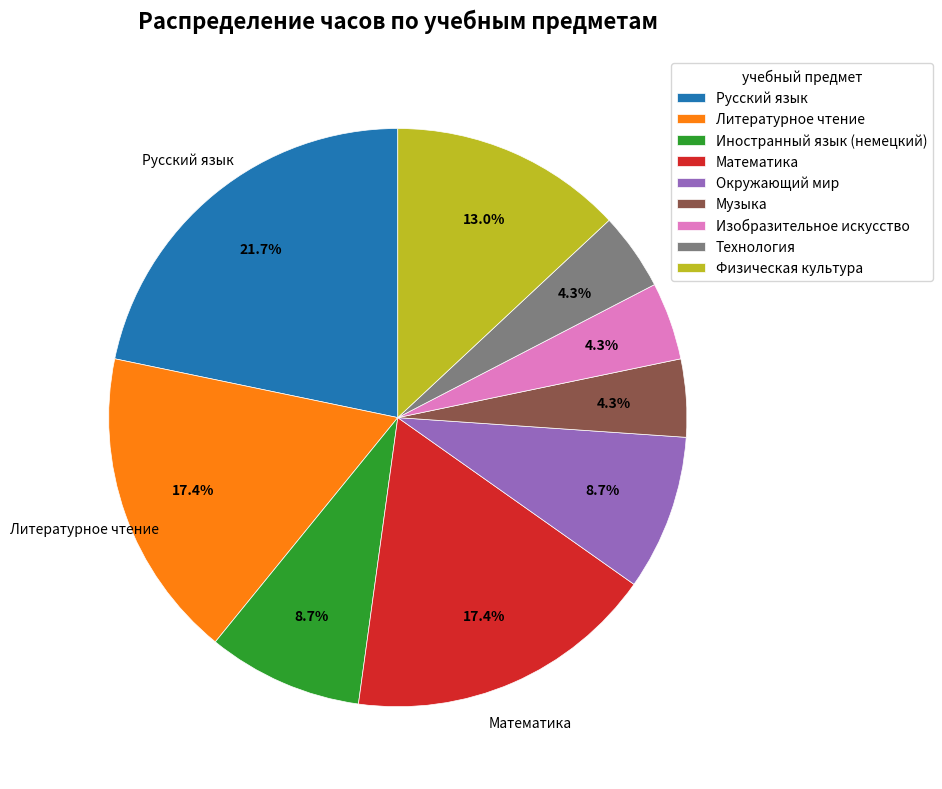

To the nearest percent, what is the combined percentage of Музыка and Литературное чтение?

22%